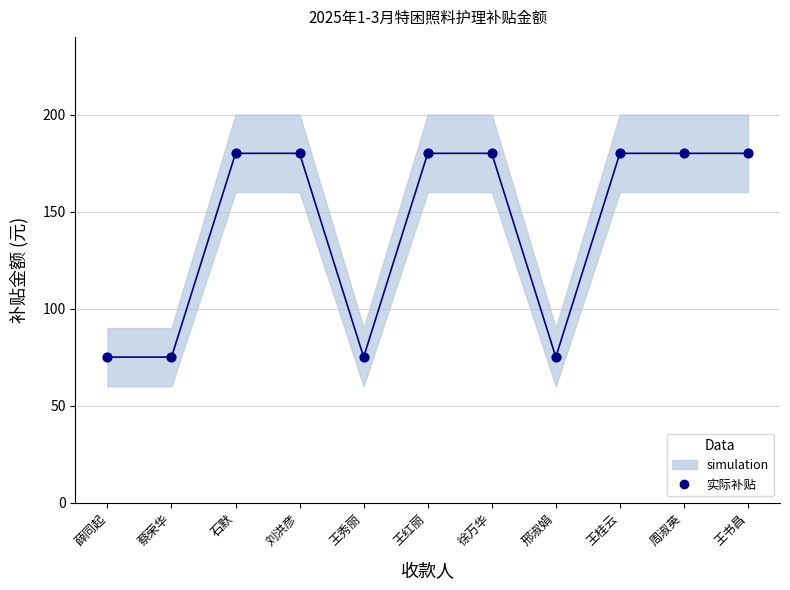

What is the range of Y values (max minus min)?

105